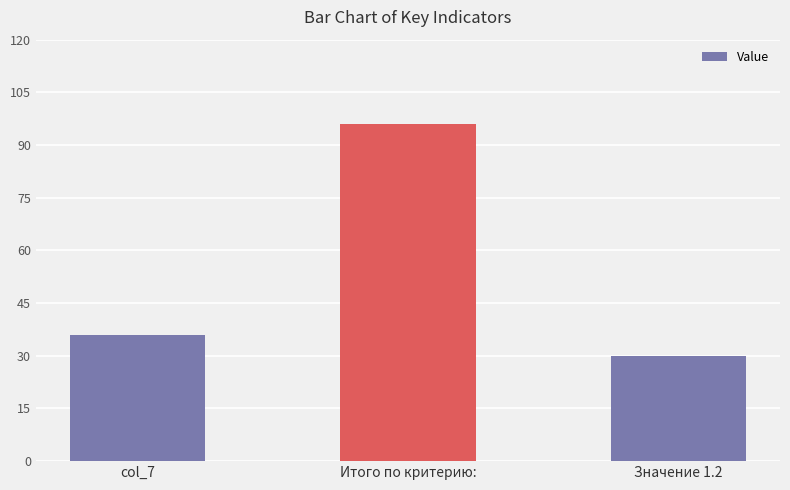

What is the label of the 2nd bar from the right?

Итого по критерию: